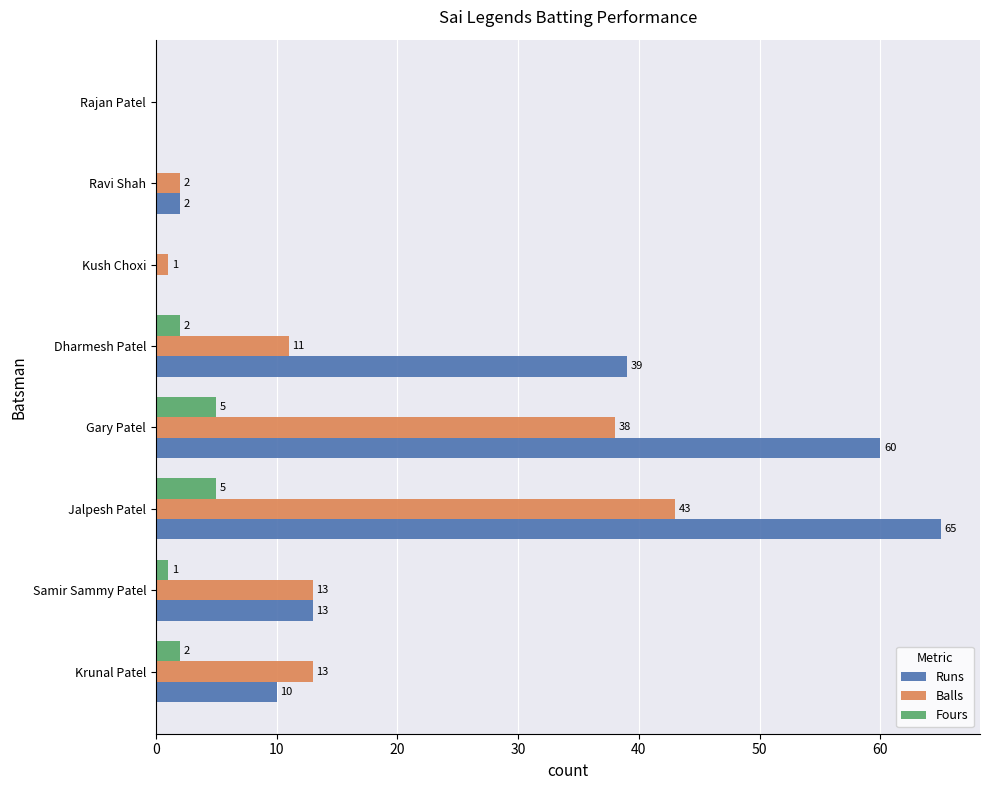

What is the maximum value shown in the chart?

65